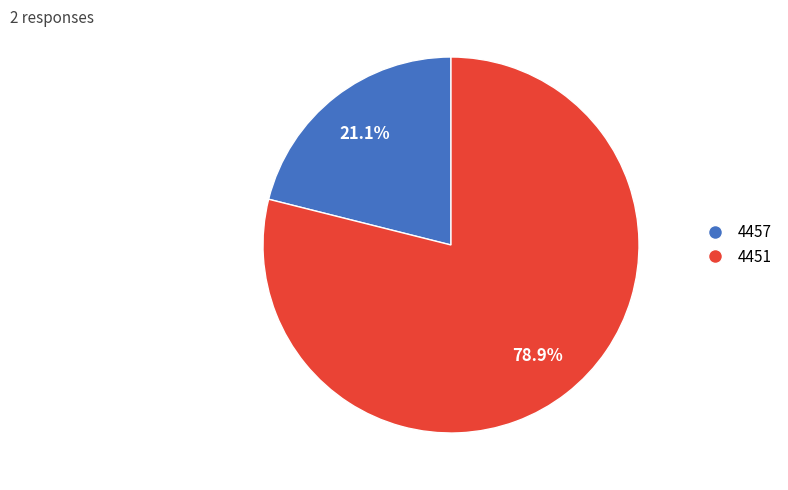

How much of the chart is everything except 4451?

21.1%